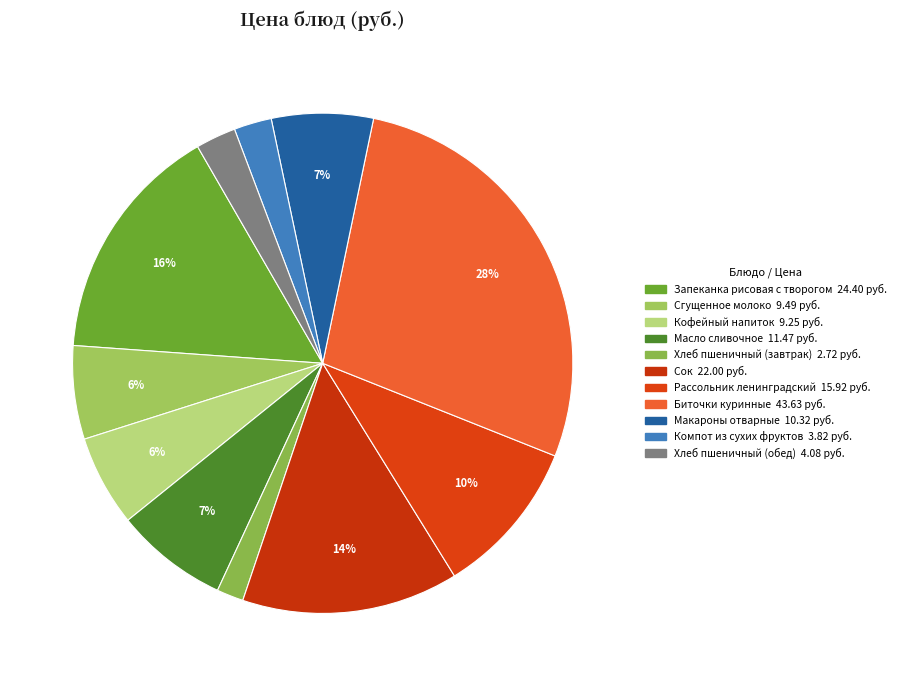

How much of the chart is everything except Хлеб пшеничный (завтрак)?

98.3%